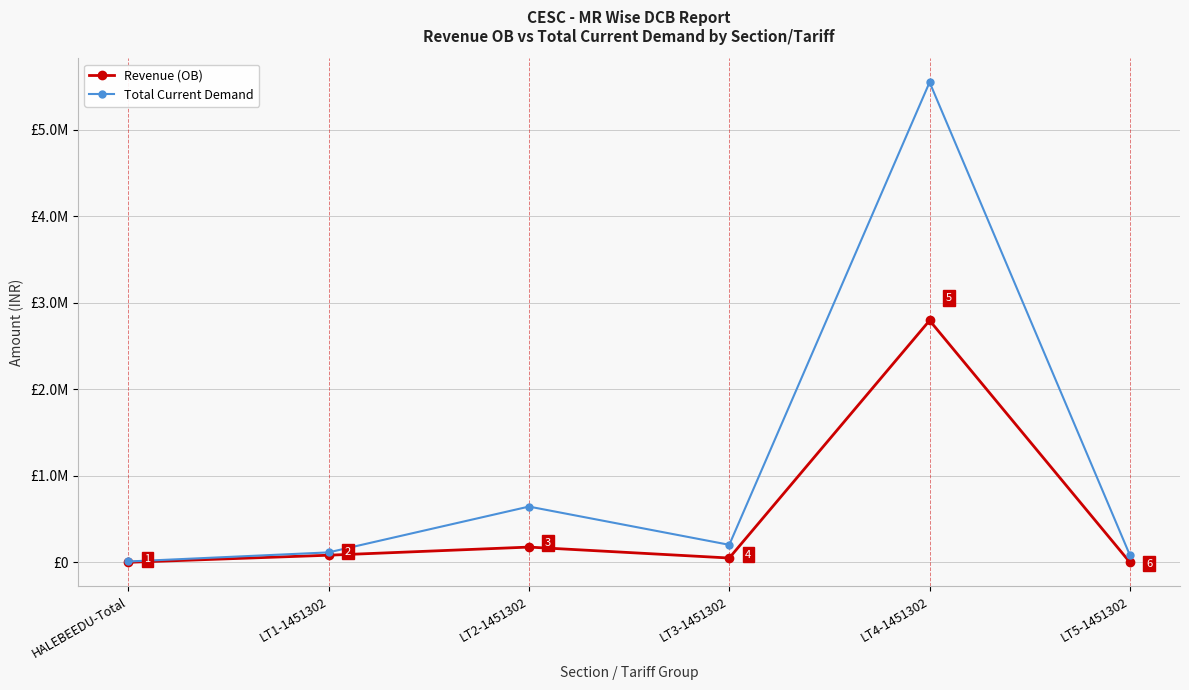

What is the total value across all series at LT5-1451302?

82471.8